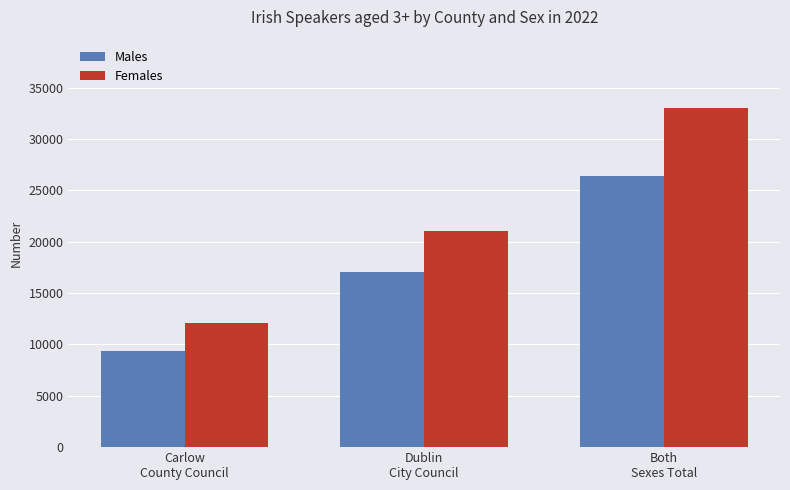

The value of Females at Both
Sexes Total is 58265. True or false?

False